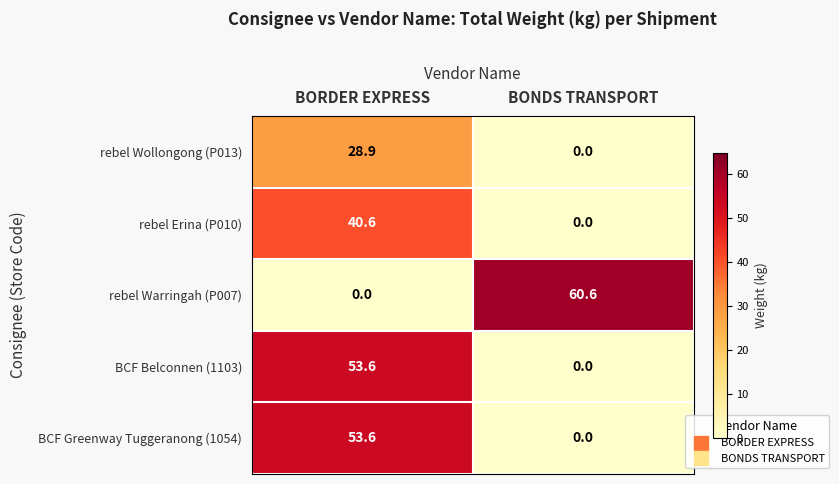

What is the difference between the highest and lowest values at BONDS TRANSPORT?

60.6